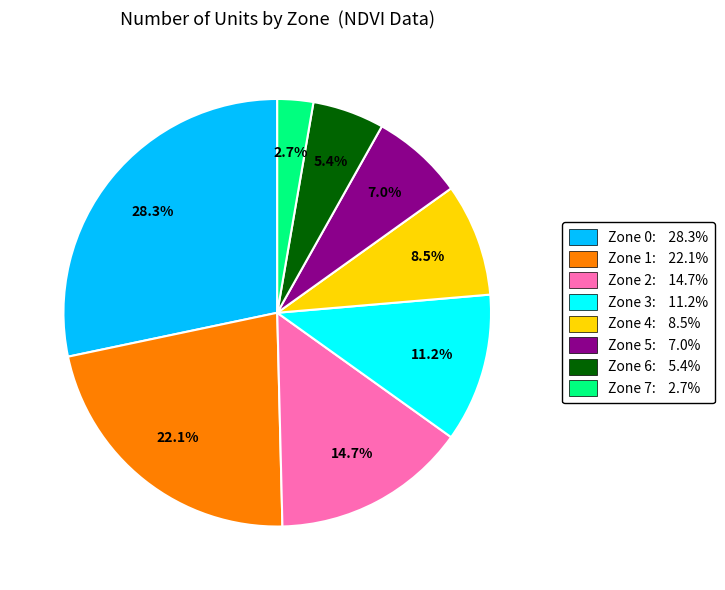

To the nearest percent, what is the difference between the largest and smallest slice percentages?

26%